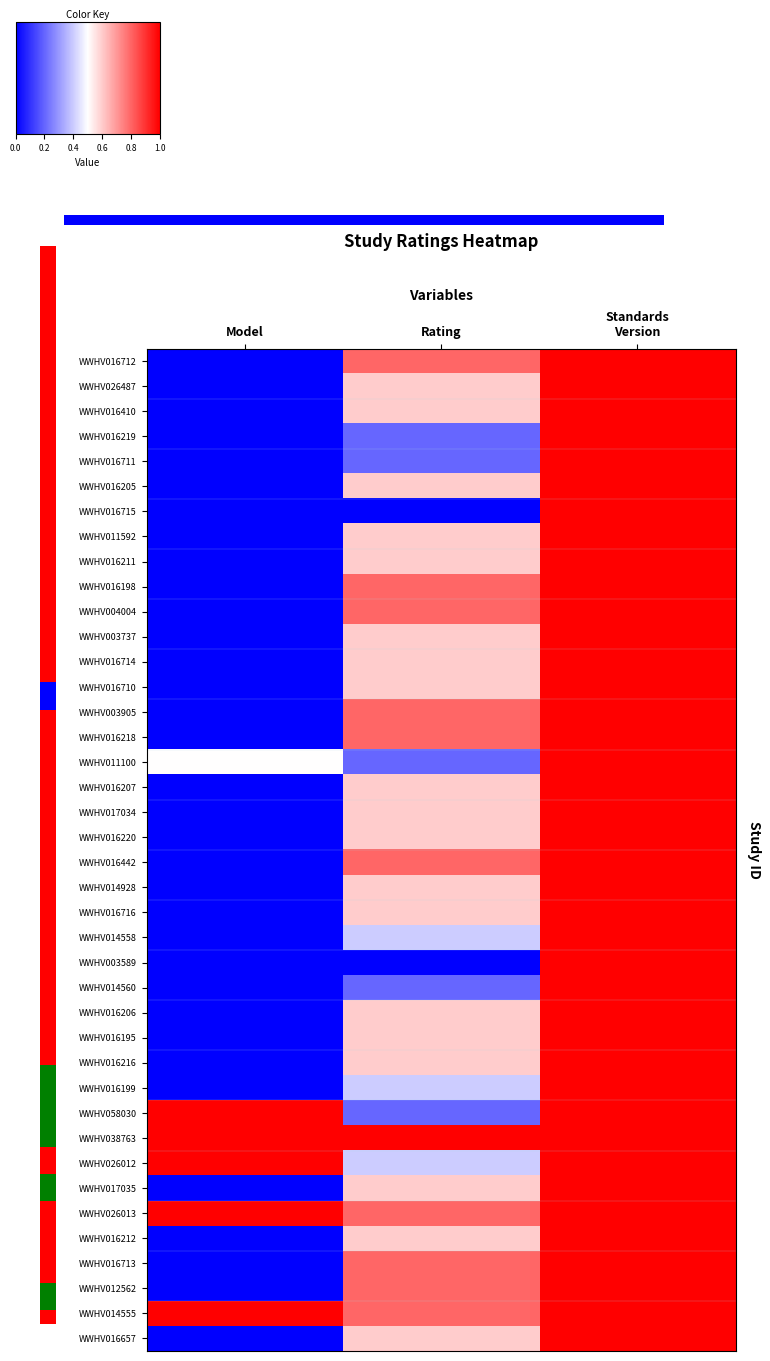

Rank the series at Rating from lowest to highest value.

WWHV016715, WWHV003589, WWHV016219, WWHV016711, WWHV011100, WWHV014560, WWHV058030, WWHV014558, WWHV016199, WWHV026012, WWHV026487, WWHV016410, WWHV016205, WWHV011592, WWHV016211, WWHV003737, WWHV016714, WWHV016710, WWHV016207, WWHV017034, WWHV016220, WWHV014928, WWHV016716, WWHV016206, WWHV016195, WWHV016216, WWHV017035, WWHV016212, WWHV016657, WWHV016712, WWHV016198, WWHV004004, WWHV003905, WWHV016218, WWHV016442, WWHV026013, WWHV016713, WWHV012562, WWHV014555, WWHV038763